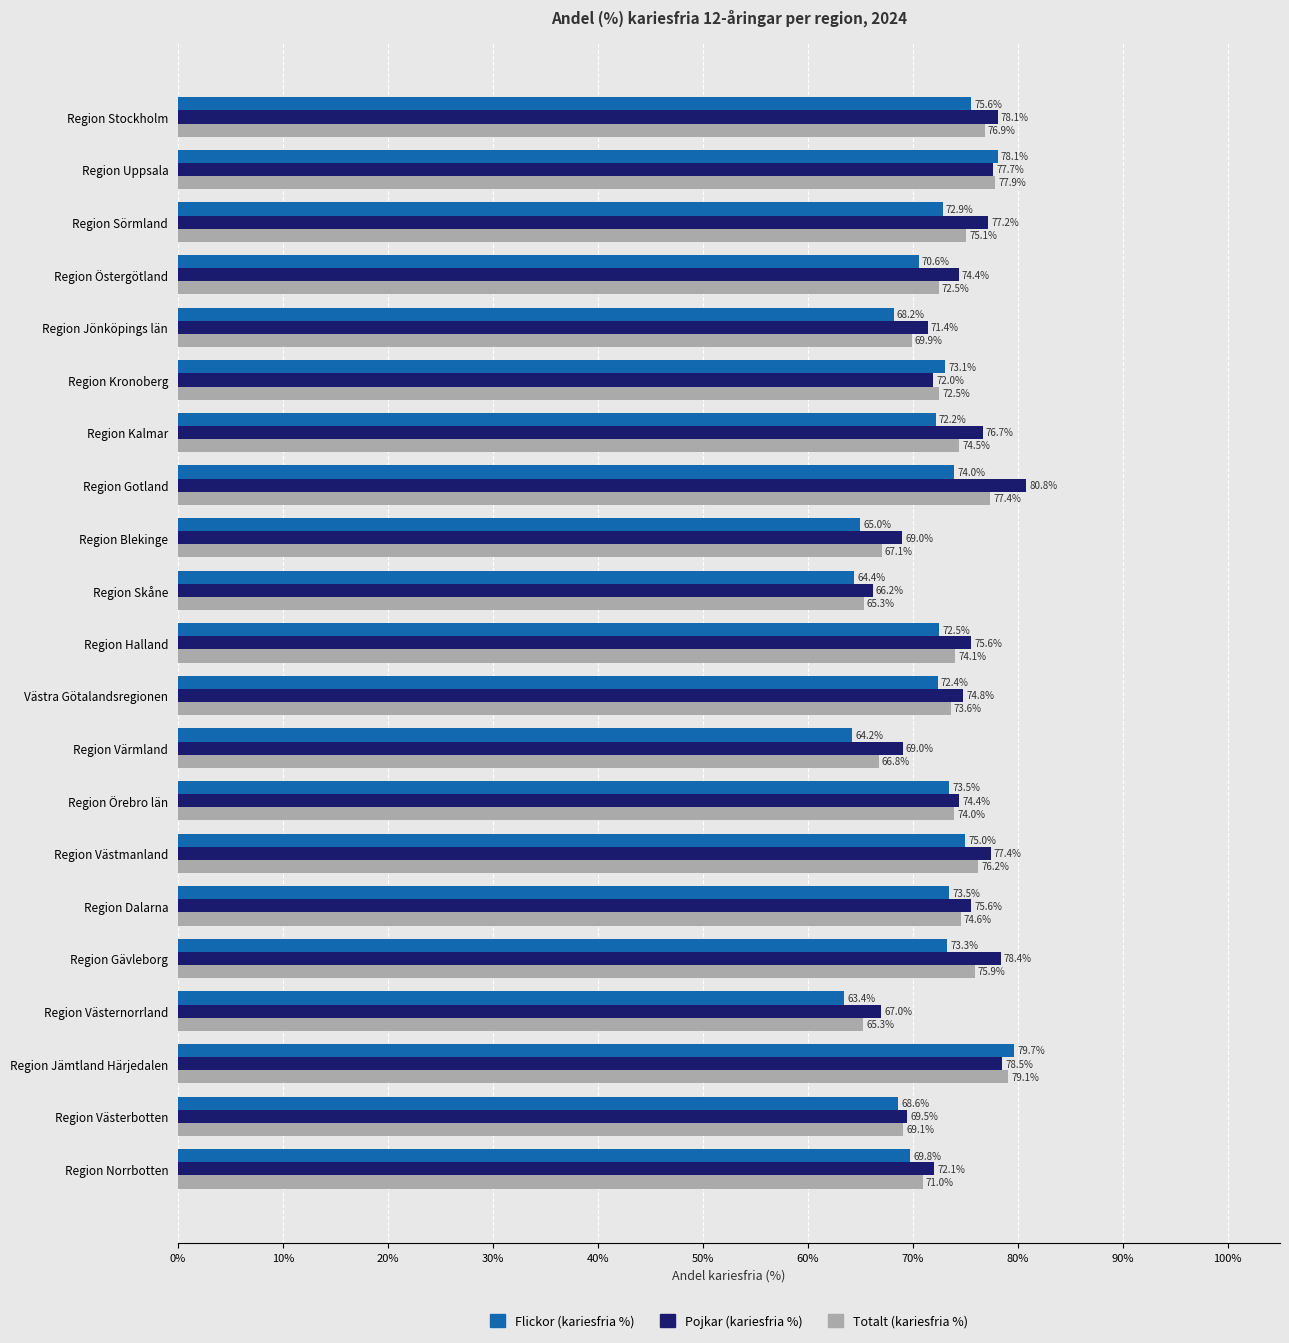

Reading left to right, extract all data points from this chart.

Flickor (kariesfria %): 0.8	0.8	0.7	0.7	0.7	0.7	0.7	0.7	0.7	0.6	0.7	0.7	0.6	0.7	0.8	0.7	0.7	0.6	0.8	0.7	0.7
Pojkar (kariesfria %): 0.8	0.8	0.8	0.7	0.7	0.7	0.8	0.8	0.7	0.7	0.8	0.7	0.7	0.7	0.8	0.8	0.8	0.7	0.8	0.7	0.7
Totalt (kariesfria %): 0.8	0.8	0.8	0.7	0.7	0.7	0.7	0.8	0.7	0.7	0.7	0.7	0.7	0.7	0.8	0.7	0.8	0.7	0.8	0.7	0.7